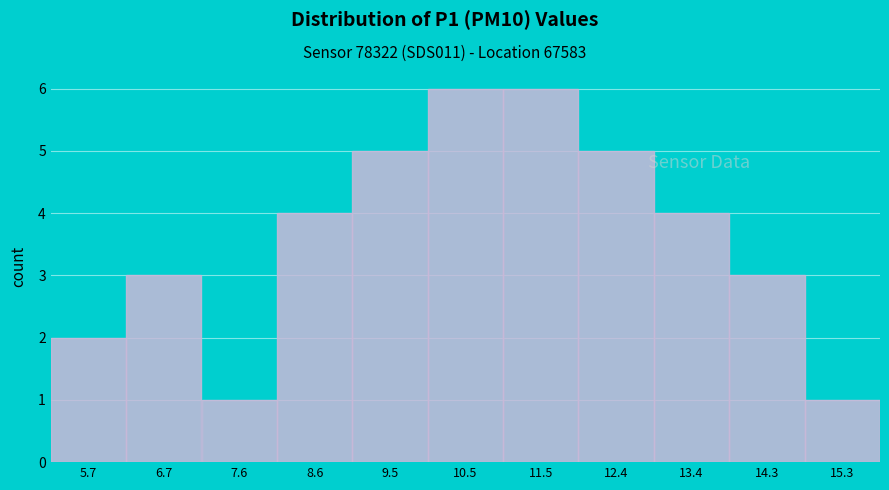

How tall is the bar that spans 5.3 to 6.2 on the x-axis? Neither the bar edges nor the heights are printed on the chart, so give them approximately, as read against the axes.

2